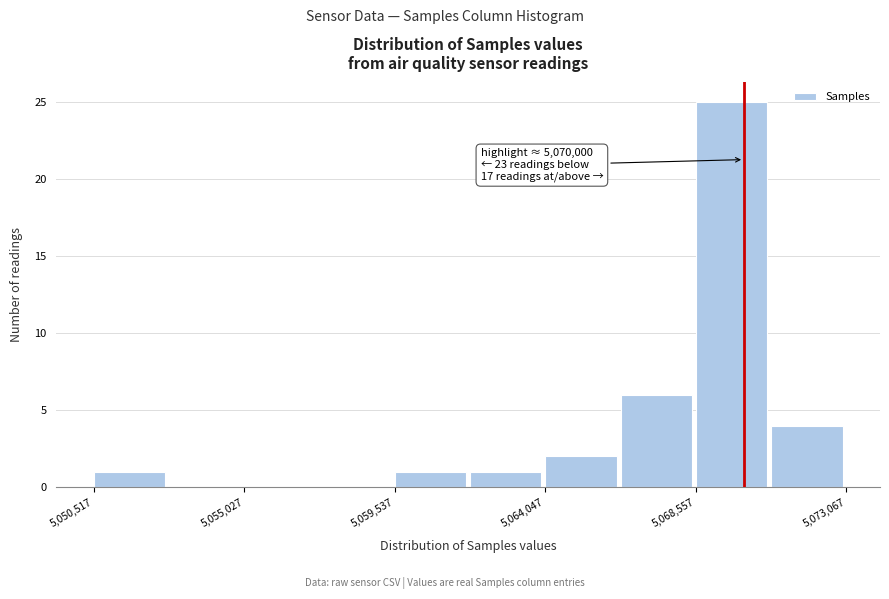

Over which range of the x-axis is the bar tallest?

5068500 to 5071000